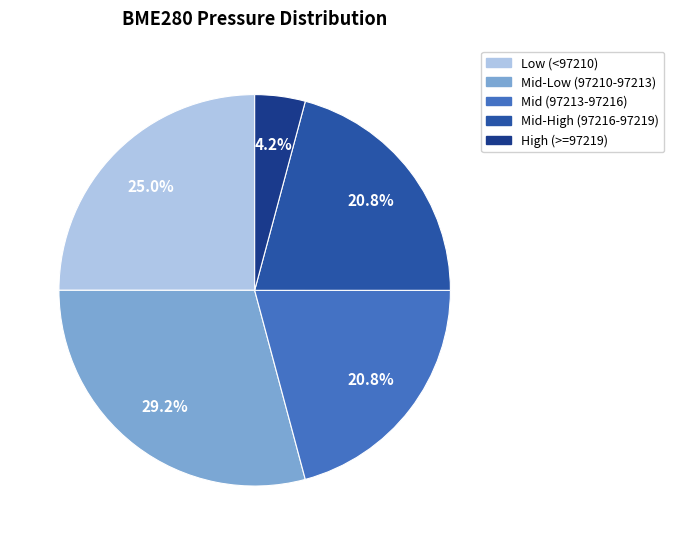

Count the number of slices in the pie.

5